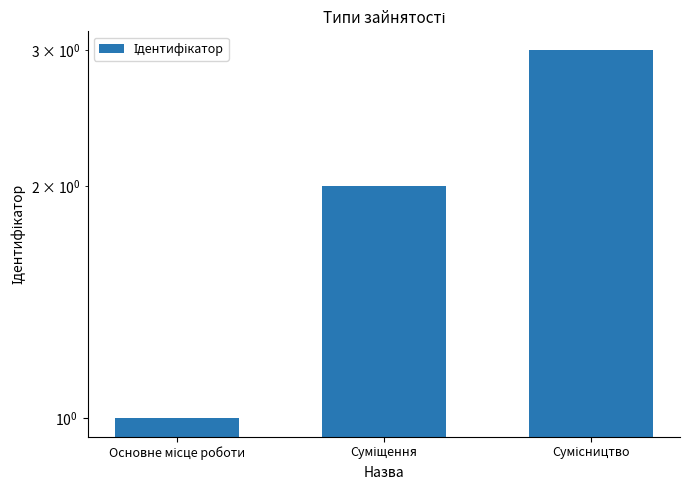

True or false: the data shows 5 at Сумісництво.

False